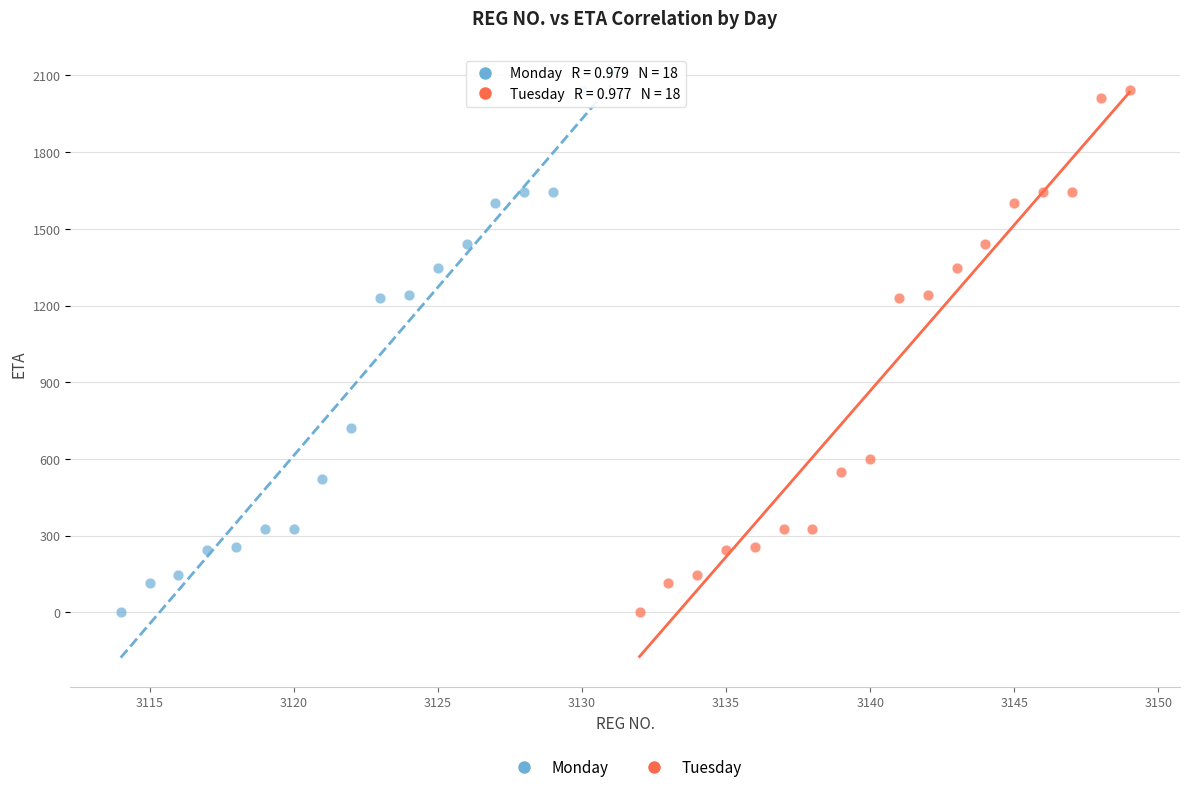

Which series has the widest spread of Y values?

Monday